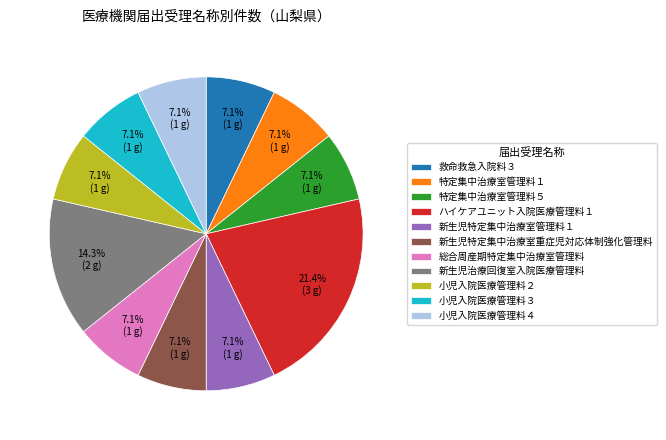

Combined, what portion of the pie is 救命救急入院料３ and 小児入院医療管理料４?

14.3%